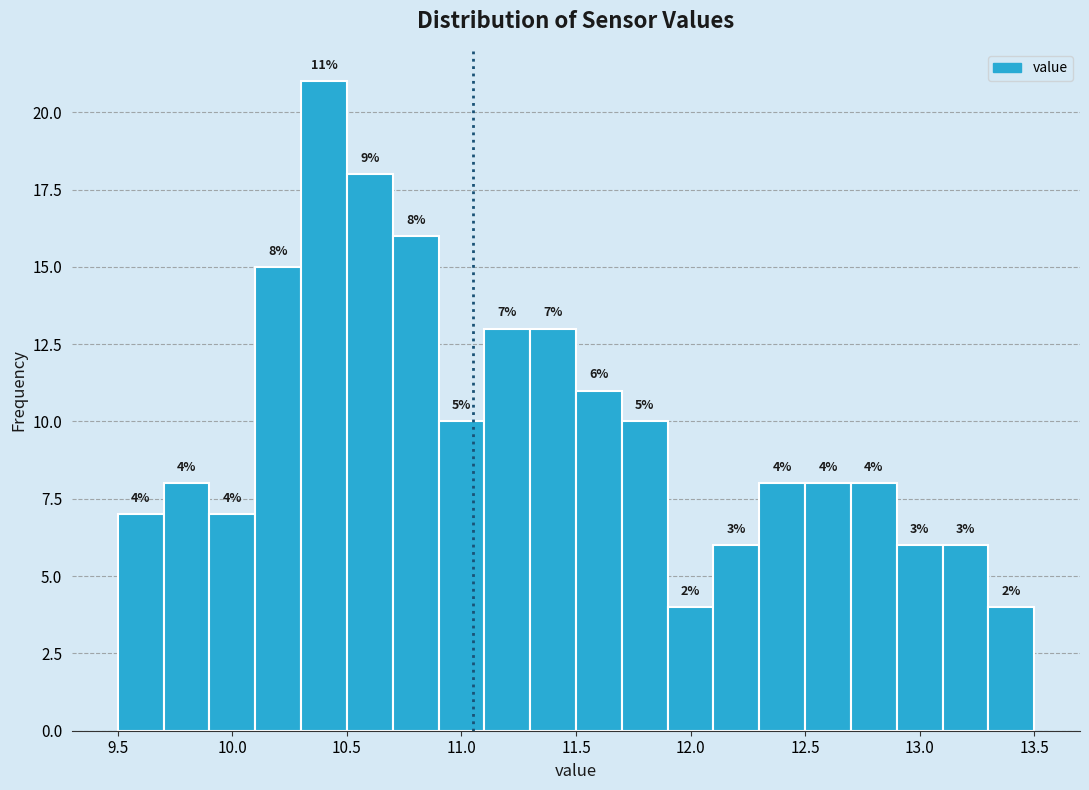

Over which range of the x-axis is the bar tallest?

10.3 to 10.5